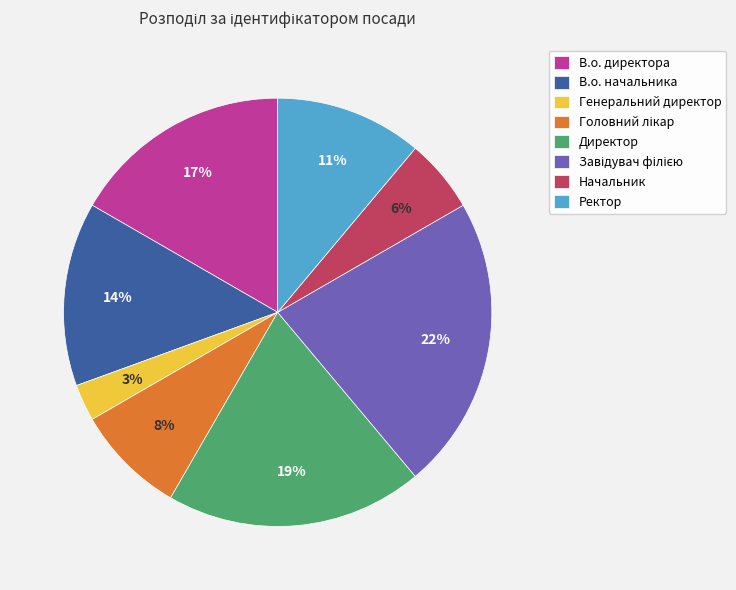

Count the number of slices in the pie.

8